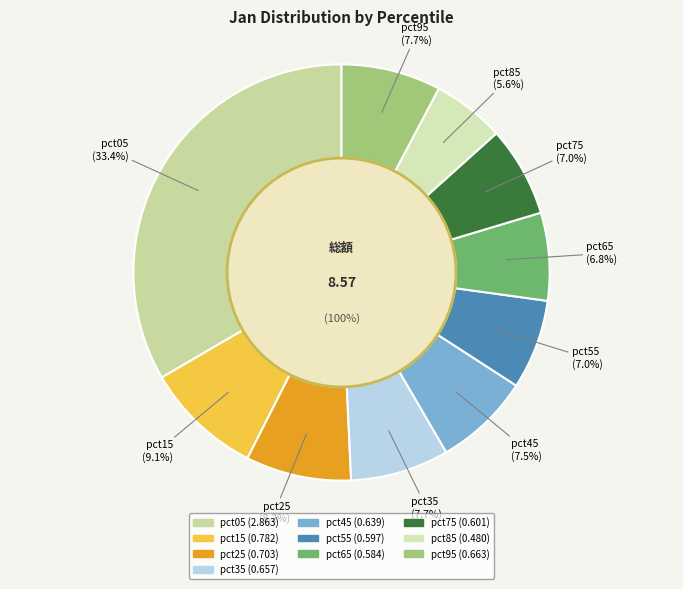

To the nearest percent, what is the difference between the largest and smallest slice percentages?

28%